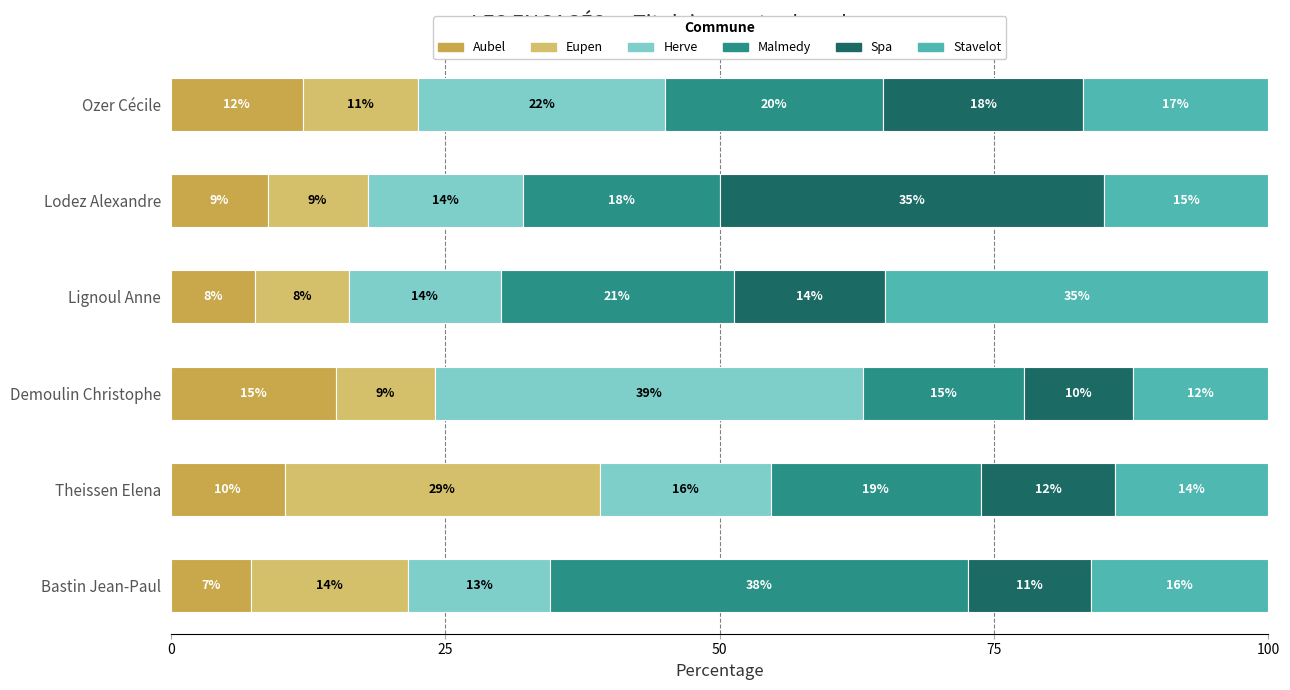

Count the number of categories in the chart.

6